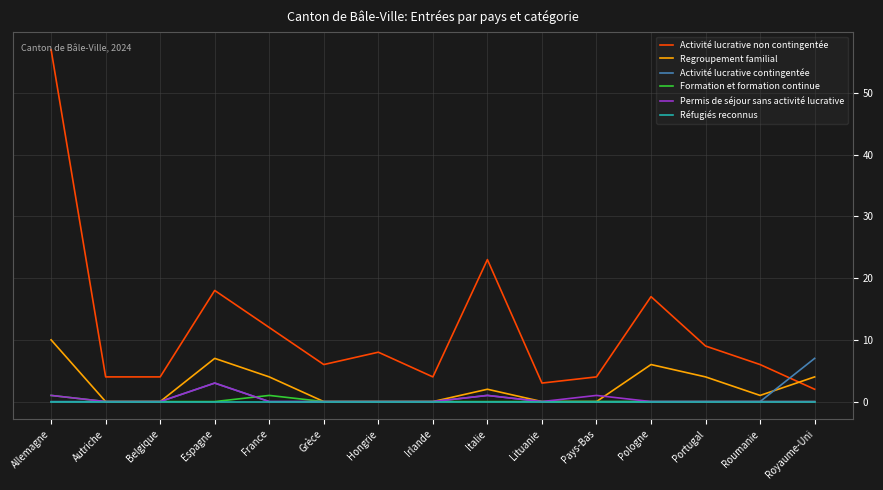

The Permis de séjour sans activité lucrative series shows 0 at Portugal. True or false?

True